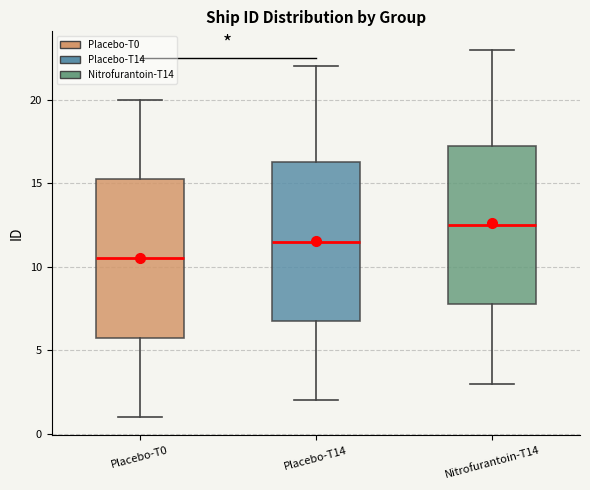

Where does the median line of the box for Placebo-T0 sit on the y-axis? The values are not printed on the chart, so give them approximately, as read against the axis.

10.5